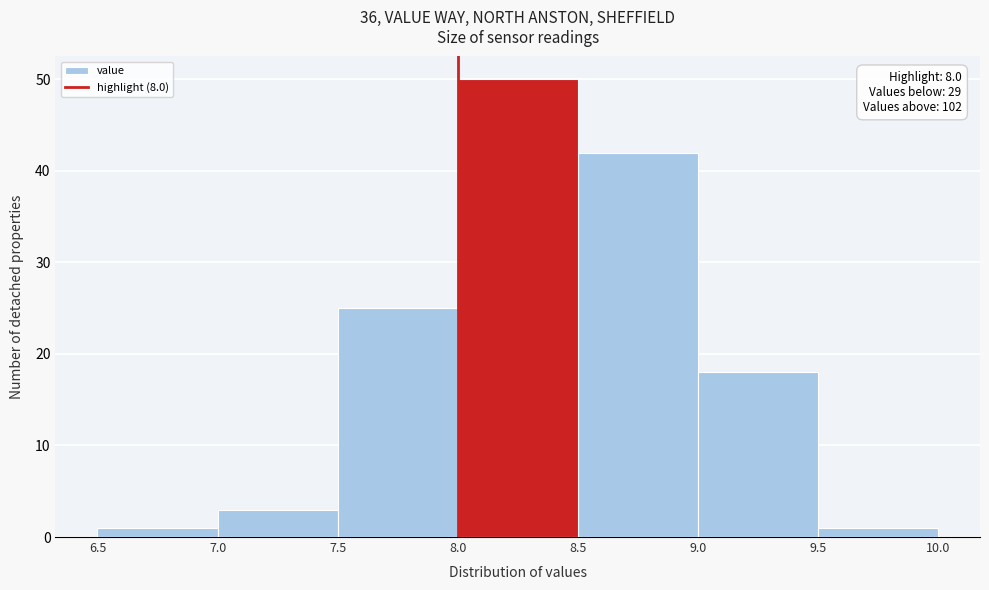

Over which range of the x-axis is the bar tallest?

8.0 to 8.5